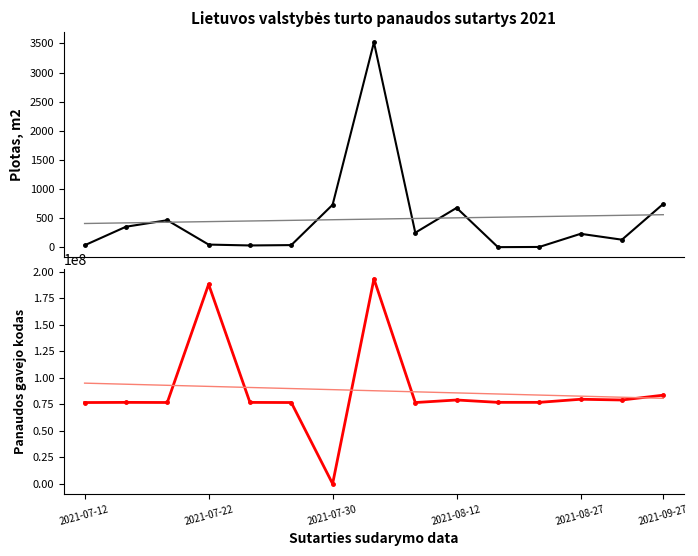

What is the value of the Panaudos gavejo kodas point at the 6th from the left?

76652891.0